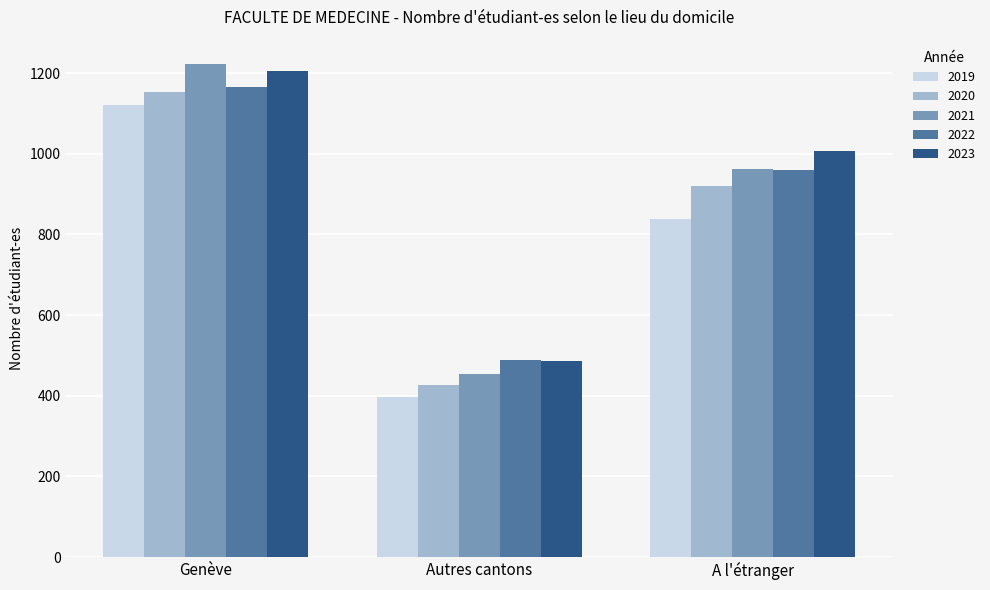

Reading left to right, list all the values displayed in this chart.

2019: 1121	397	839
2020: 1154	427	921
2021: 1222	455	962
2022: 1166	488	961
2023: 1206	487	1007